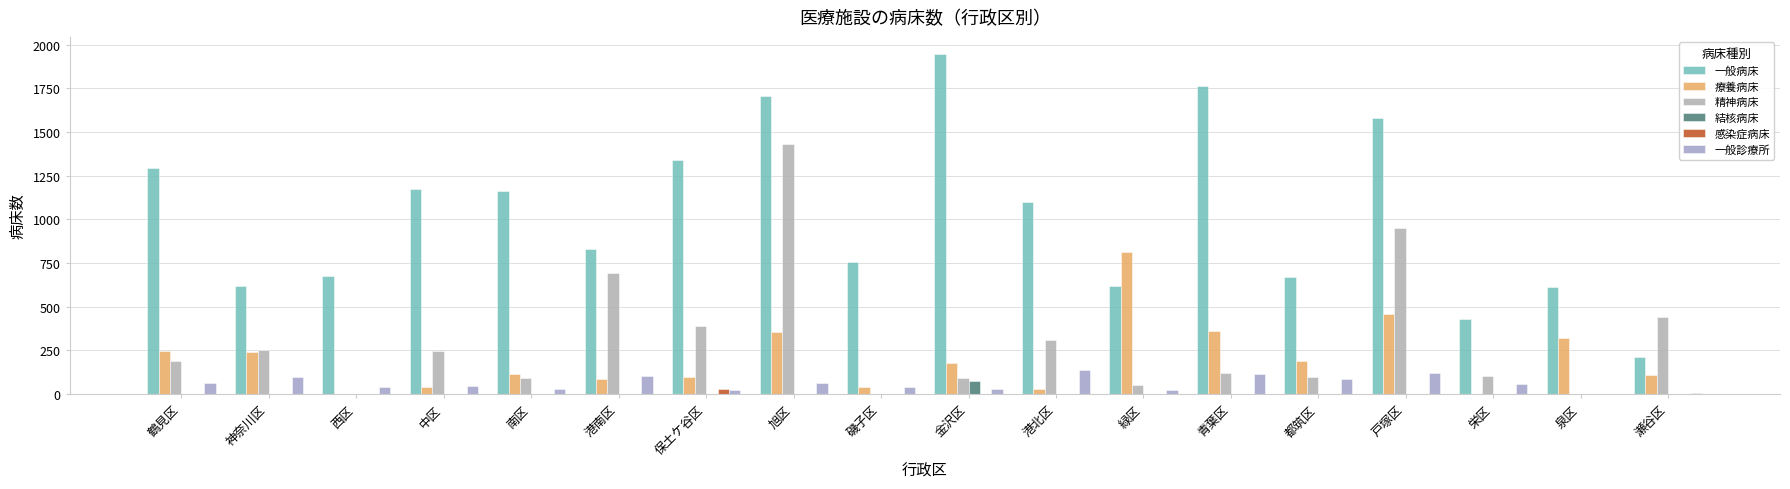

How many groups of bars are there?

18